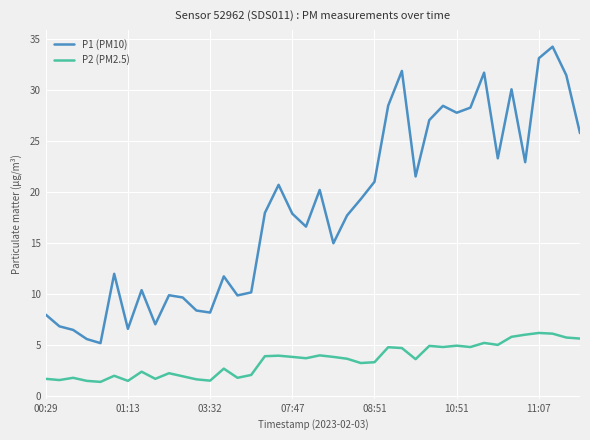

What is the highest value of the P1 (PM10) series?

34.3